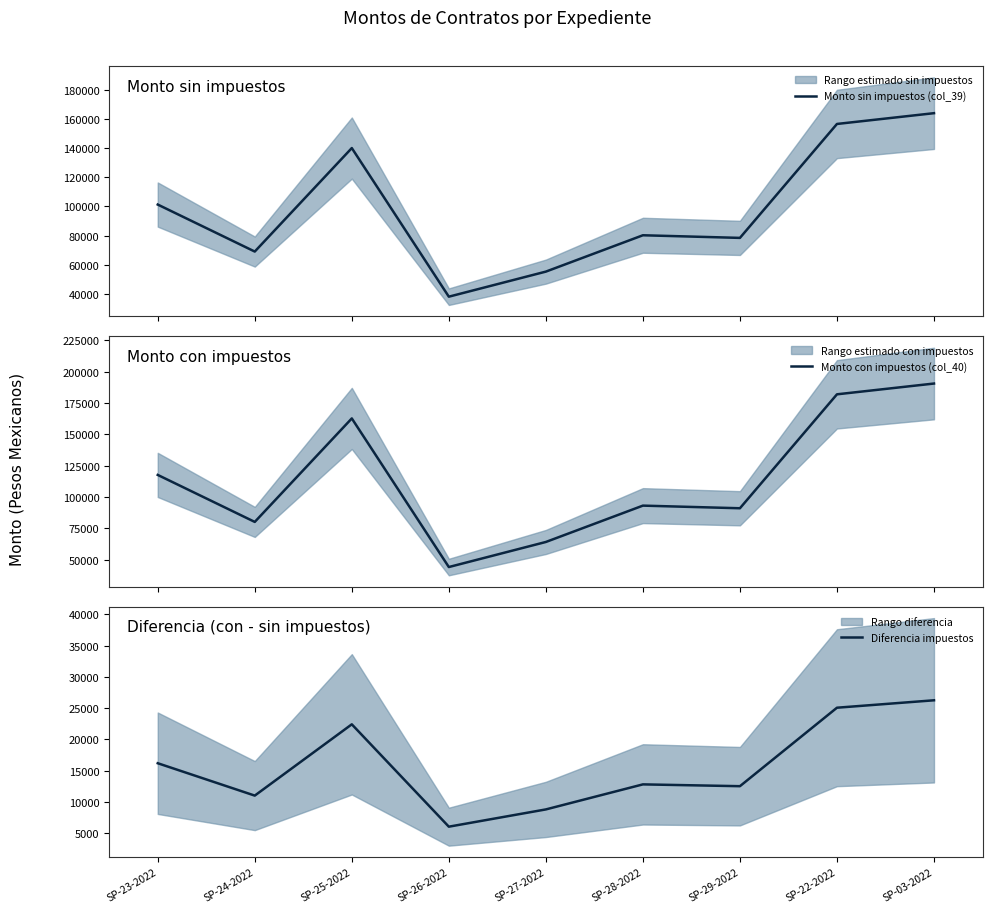

Count the number of data series in this chart.

3